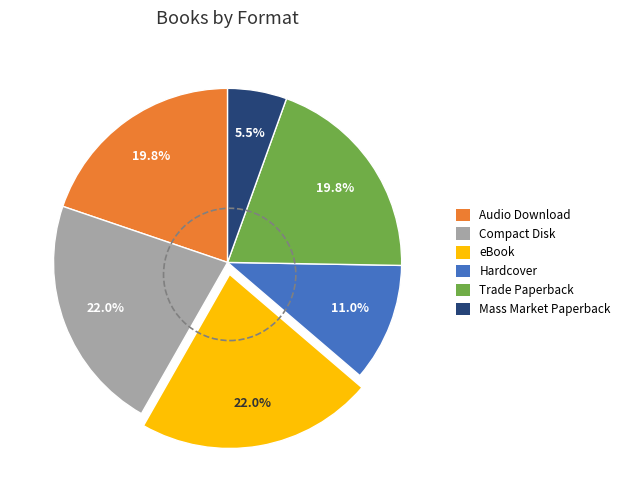

What percentage do Compact Disk and Audio Download together represent?

41.8%